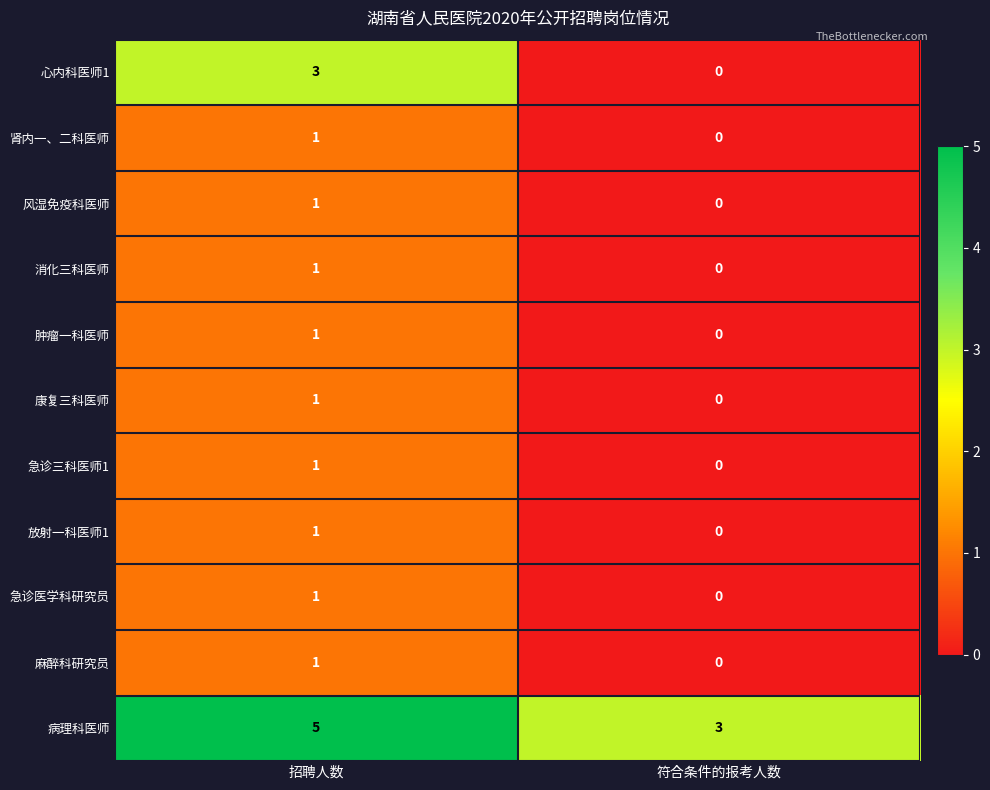

What is the greatest value displayed?

5